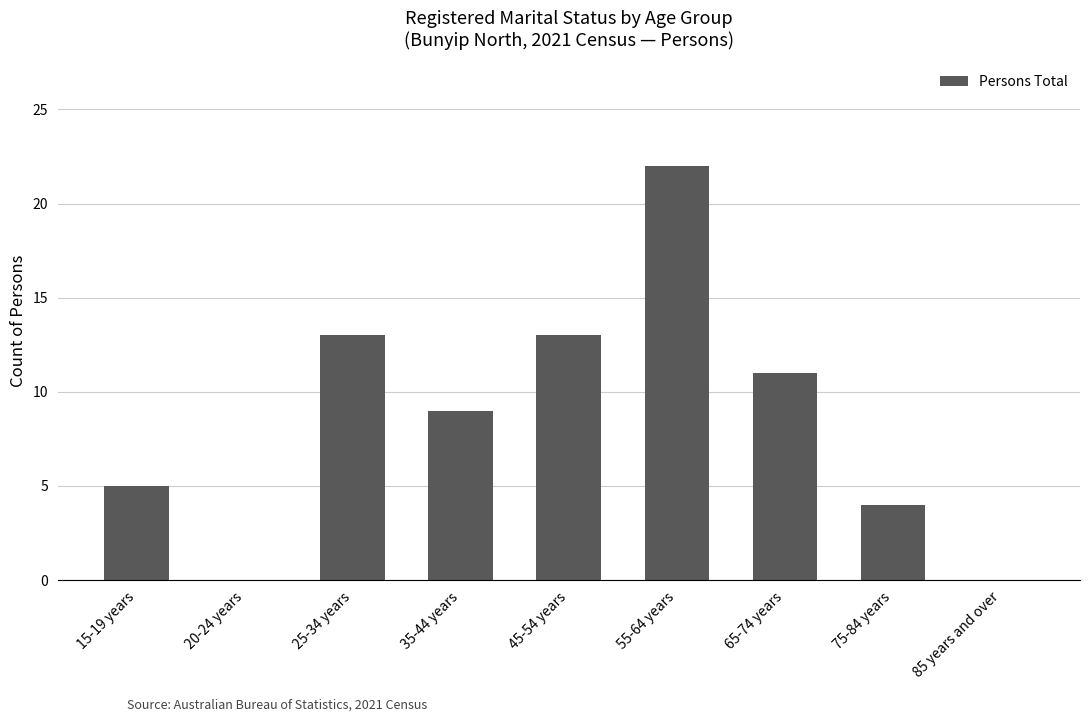

At which category does the chart reach its peak across all series?

55-64 years